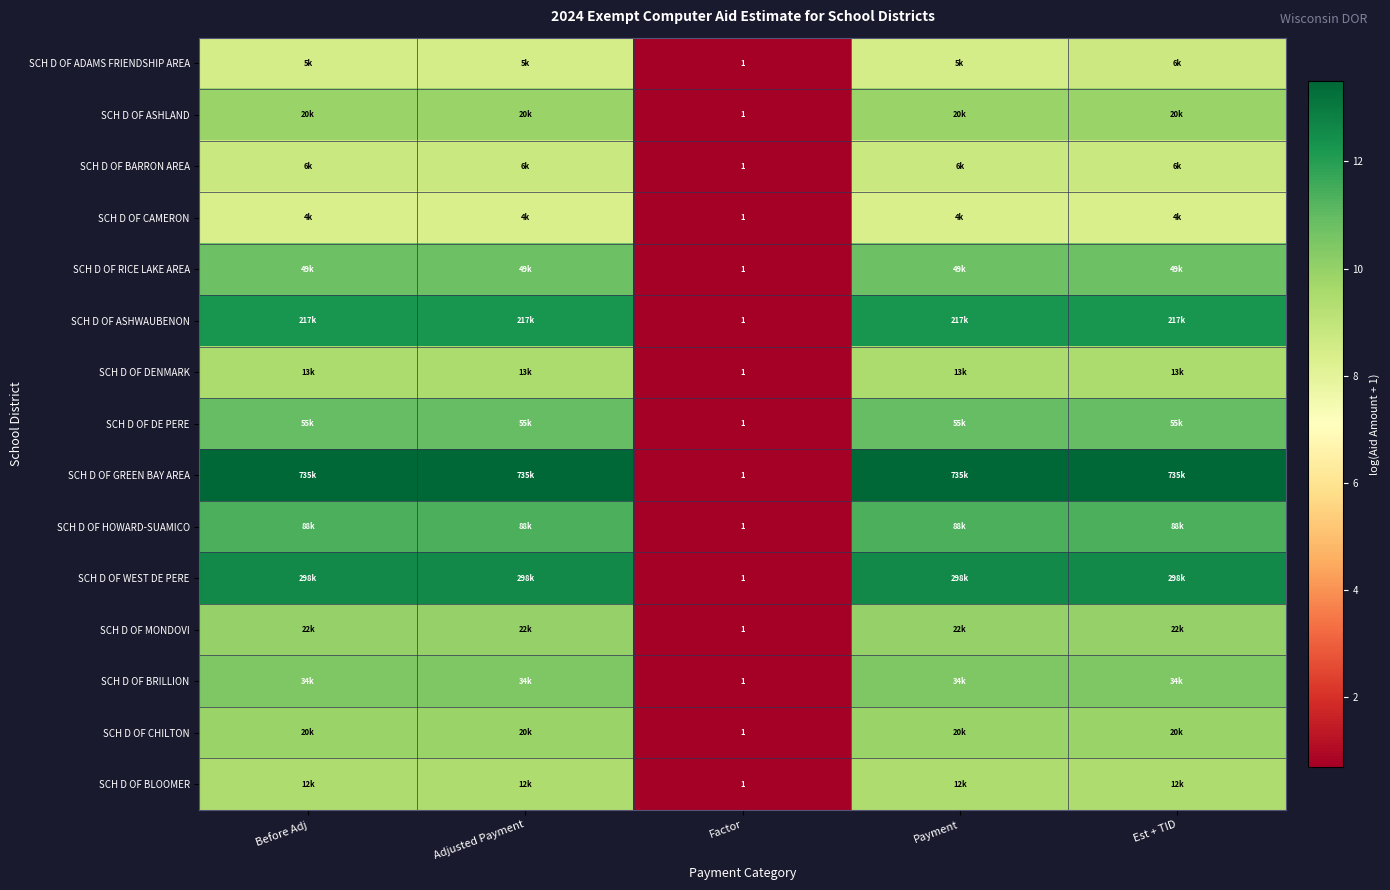

True or false: SCH D OF ASHWAUBENON has a value of 8.4 at Payment.

False